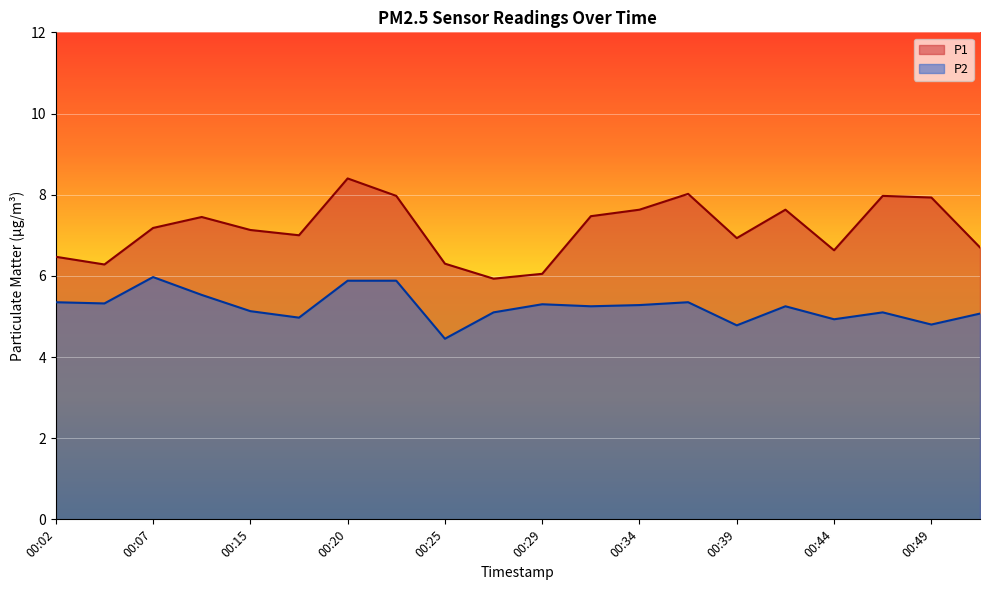

Is the value of P1 at 00:42 greater than the value of P2 at 00:42?

Yes